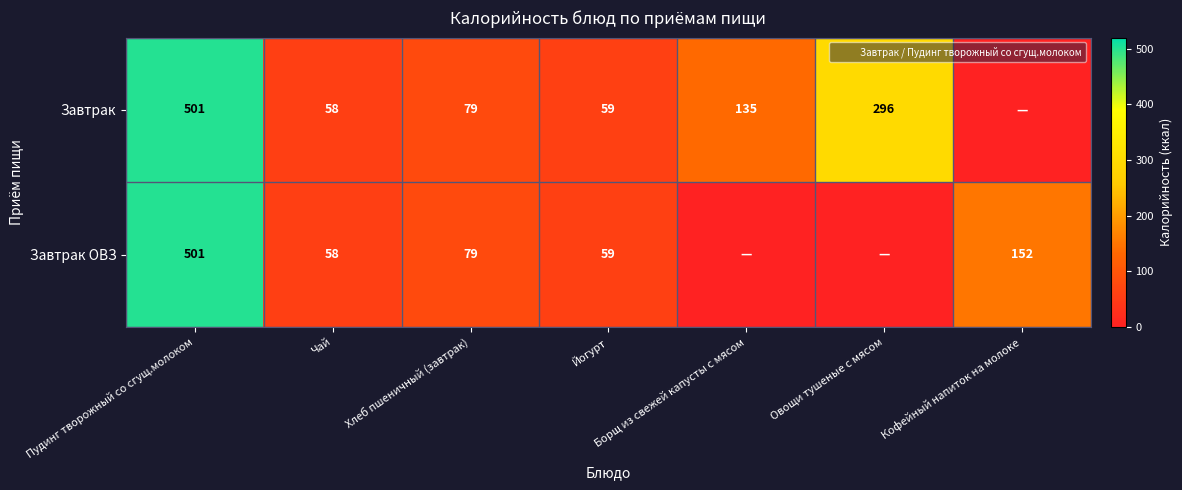

The value of Завтрак at Йогурт is 82. True or false?

False